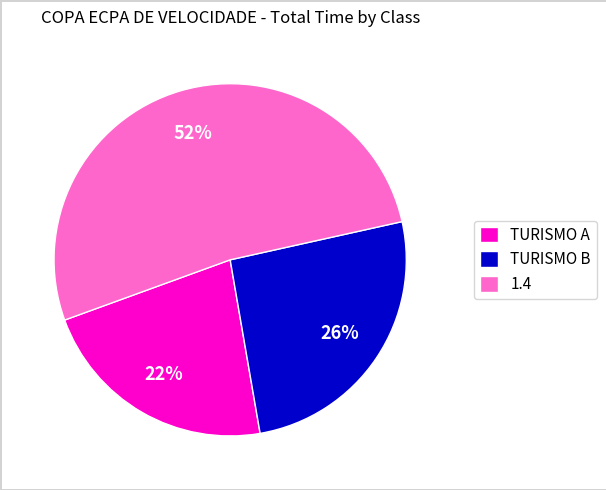

To the nearest percent, what percentage of the pie is 1.4?

52%